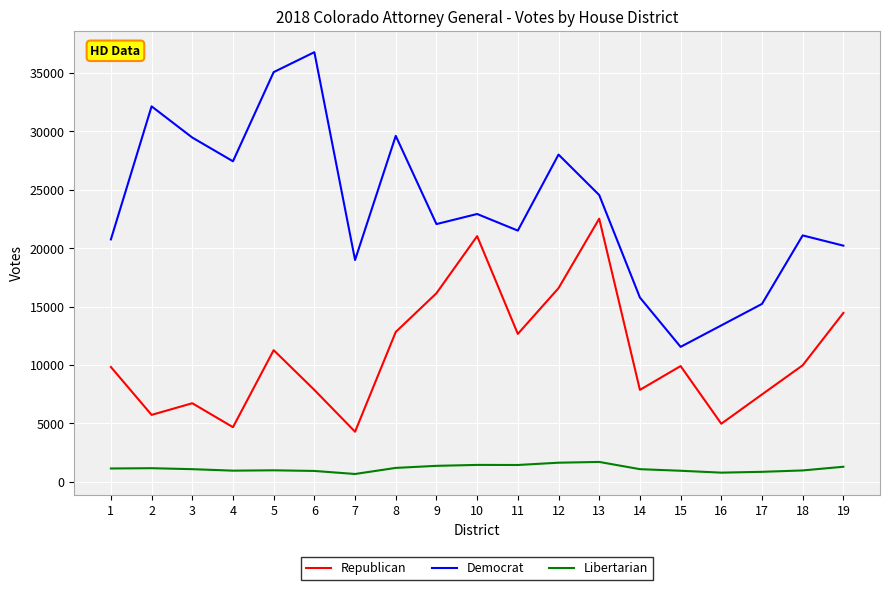

True or false: Republican and Democrat intersect in this chart.

False